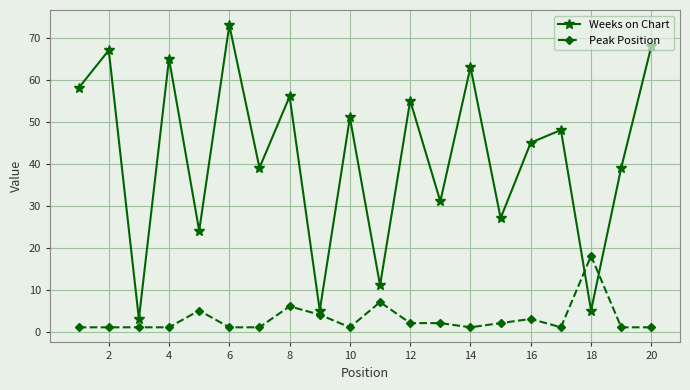

How many distinct data groups are displayed?

2